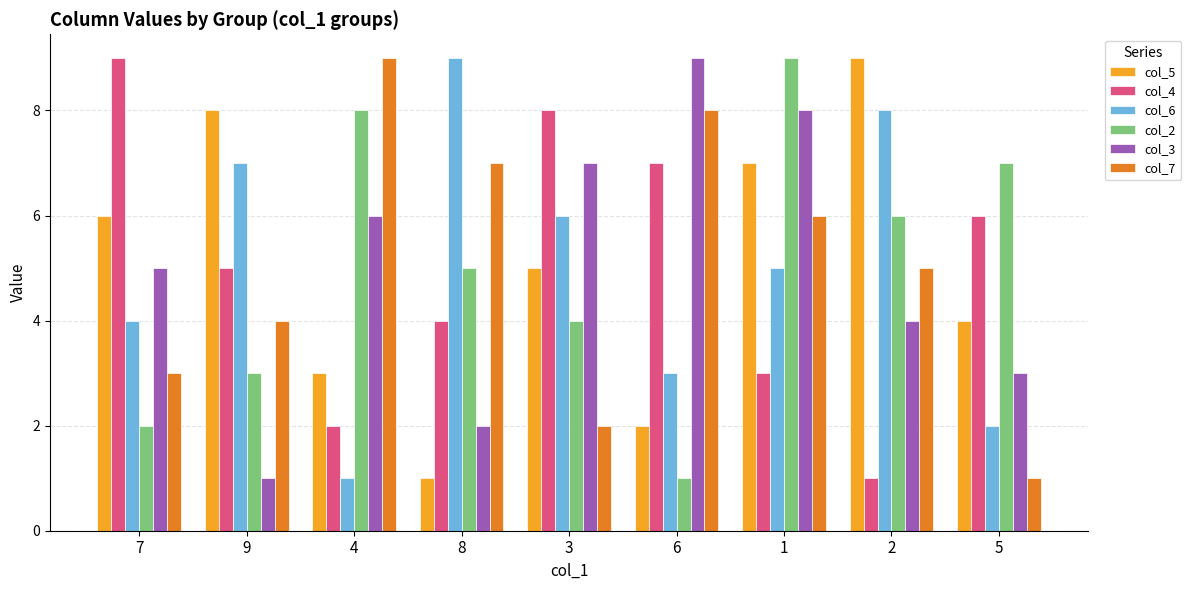

What is the difference between the maximum and minimum values in the col_7 series?

8